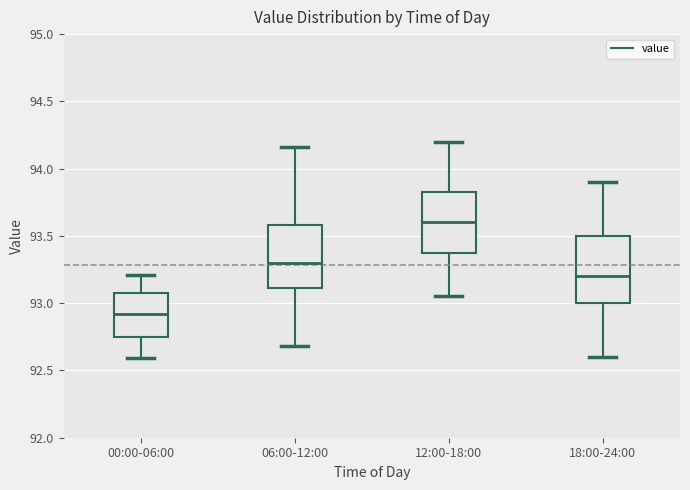

Which box's median line is the highest?

12:00-18:00